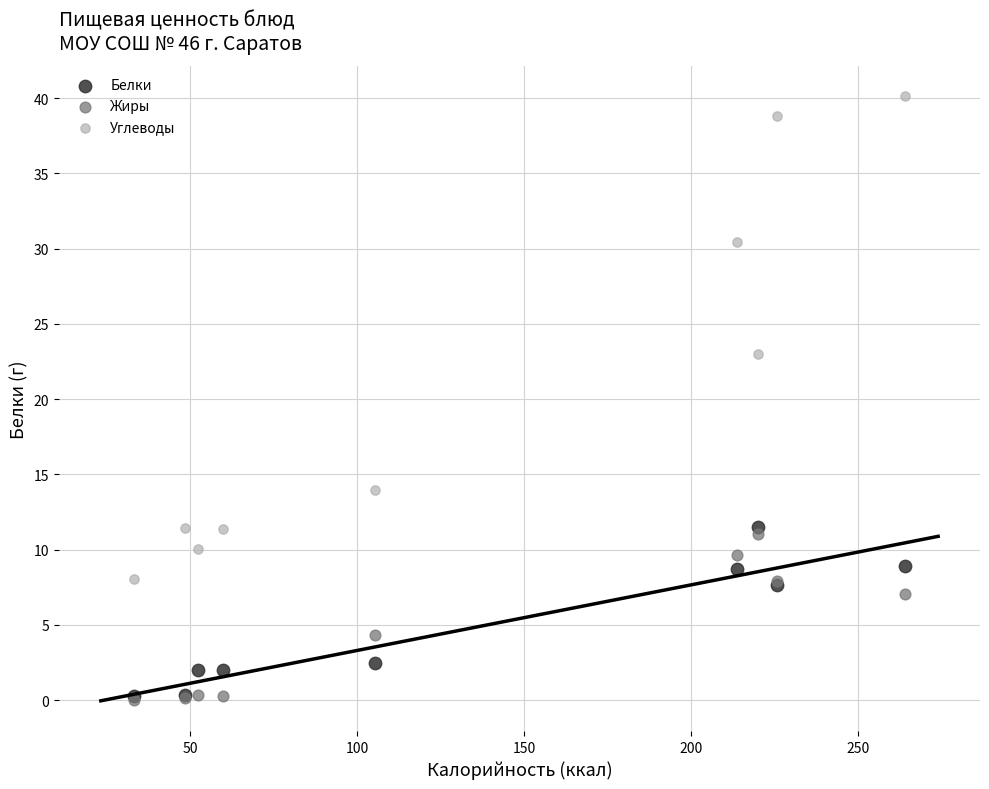

Across all series, what Y value is closest to 20?

23.0